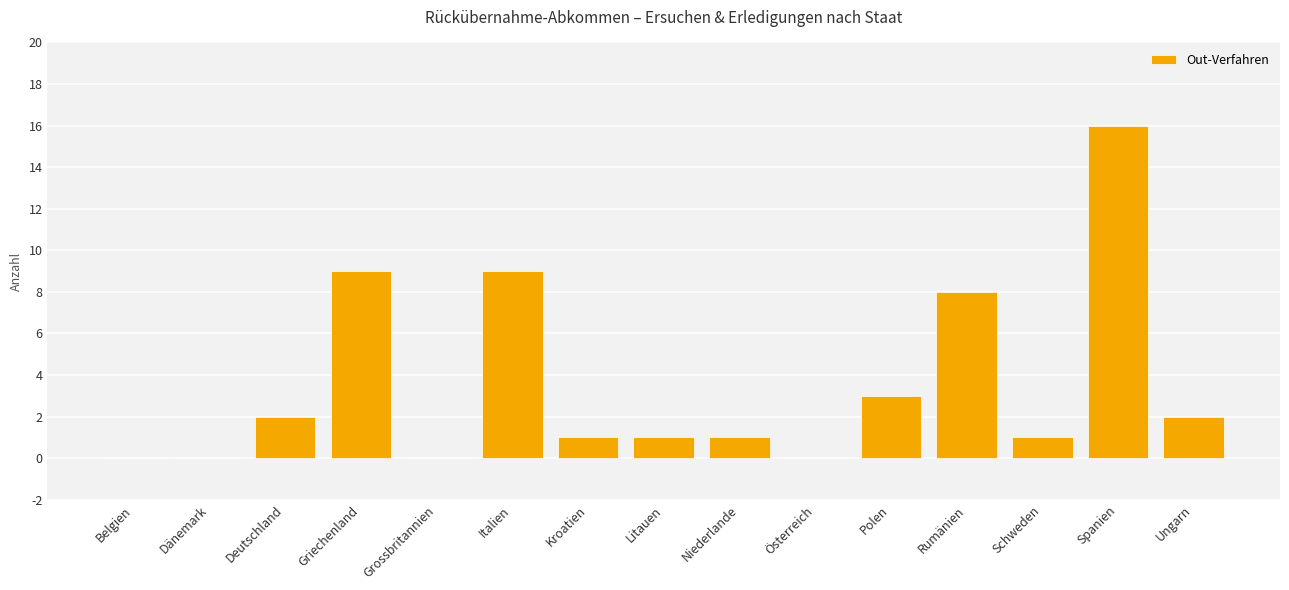

How many data points does each series have?

15